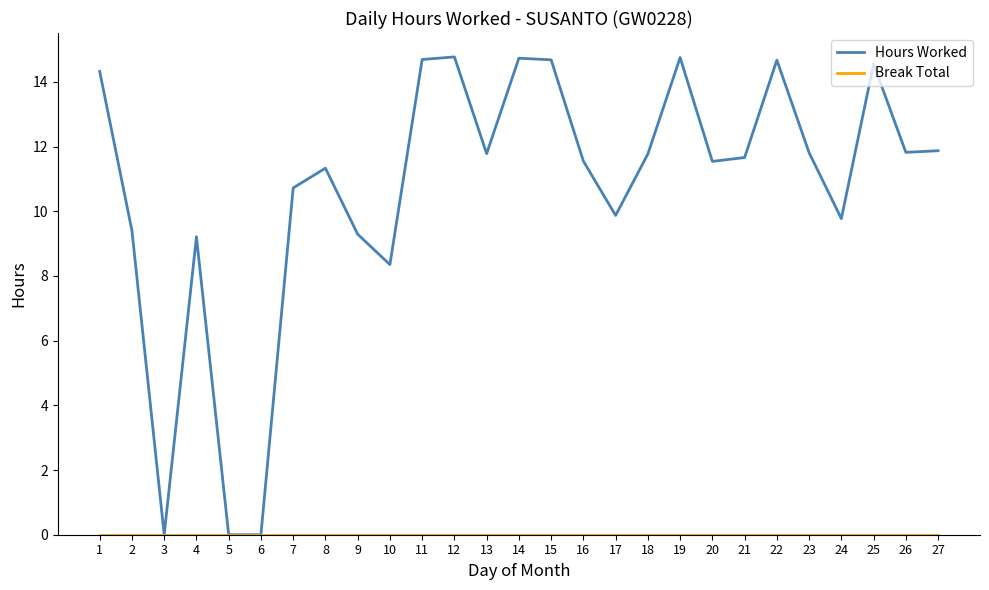

The Hours Worked series shows 3.0 at 19. True or false?

False